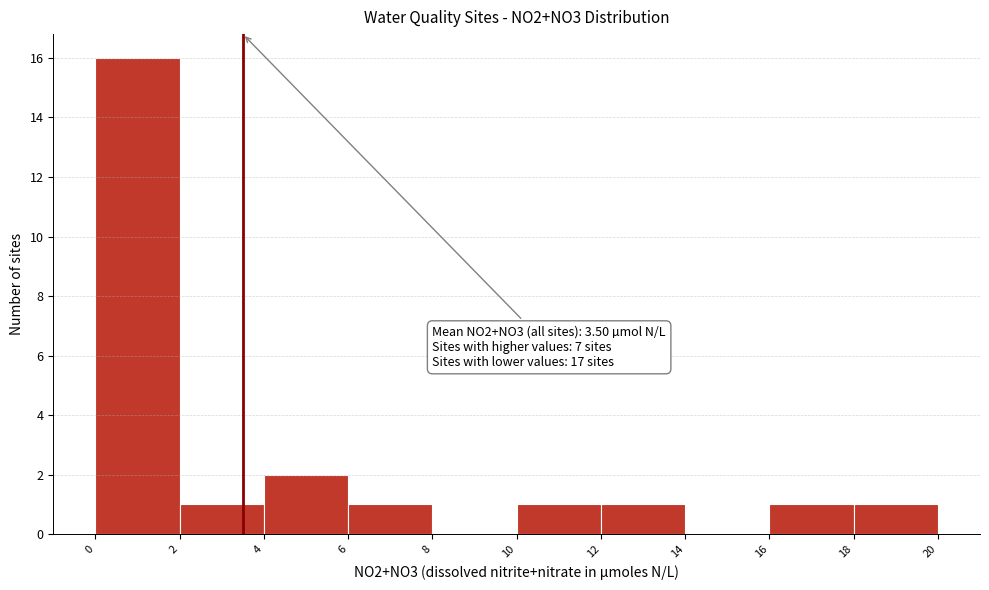

Which range on the x-axis has the tallest bar?

0 to 2